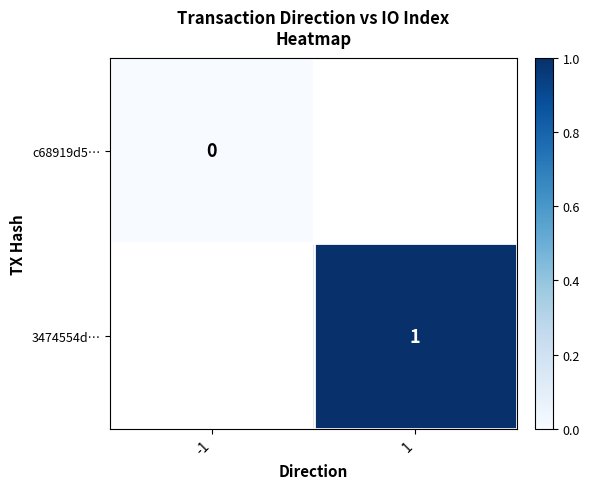

Is it true that 3474554d… equals 1 at 1?

True